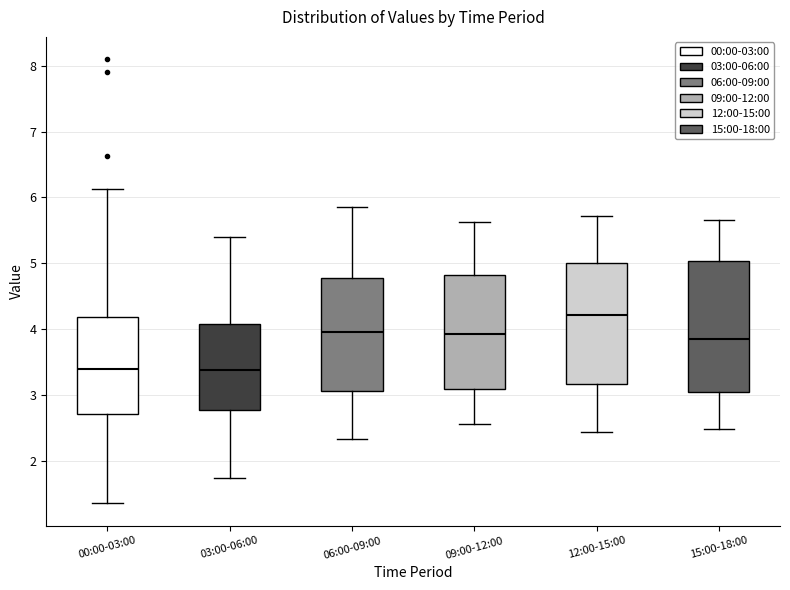

Where does the upper whisker of the box for 06:00-09:00 end on the y-axis? The values are not printed on the chart, so give them approximately, as read against the axis.

5.9